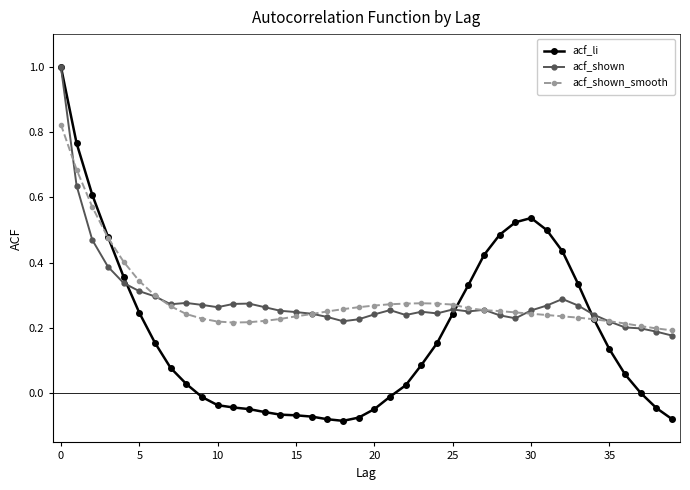

What is the highest value of the acf_li series?

1.0